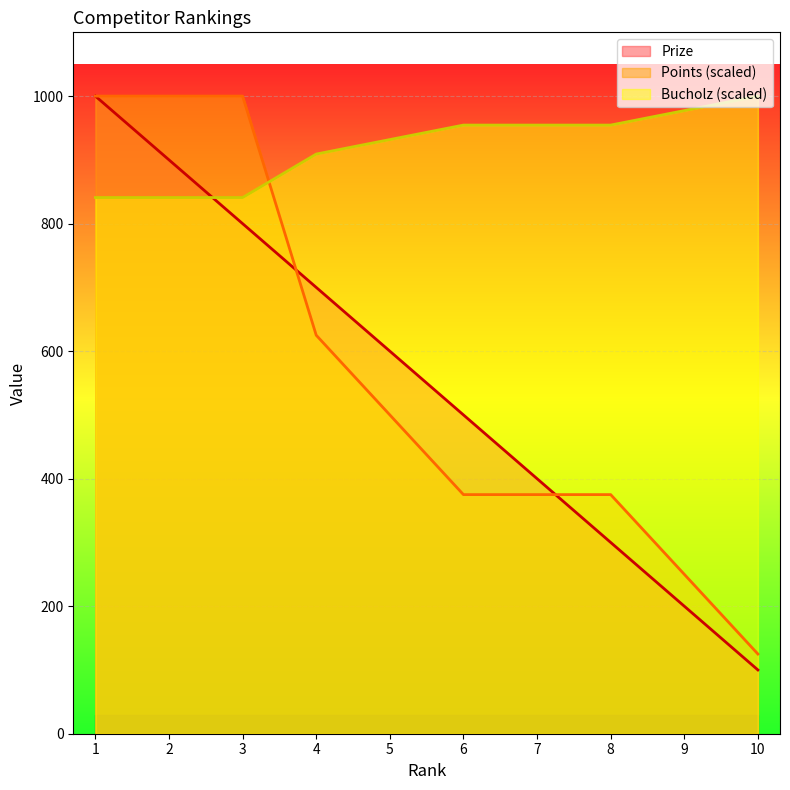

List the labels in order of Bucholz value, smallest first.

1, 2, 3, 4, 5, 6, 7, 8, 9, 10